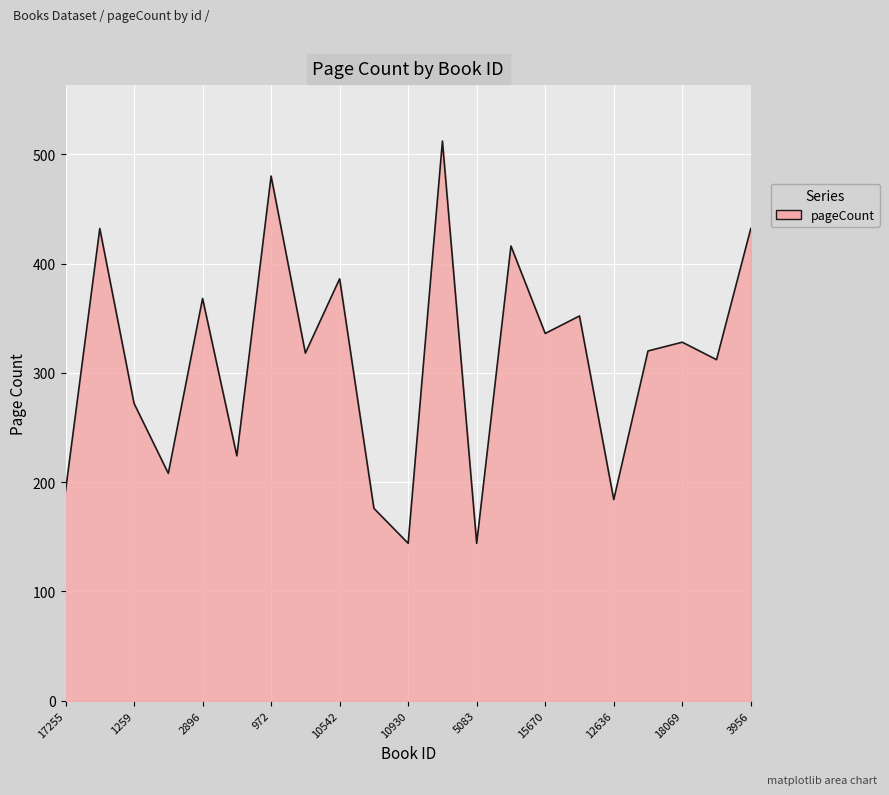

What is the difference between the maximum and minimum values?

368